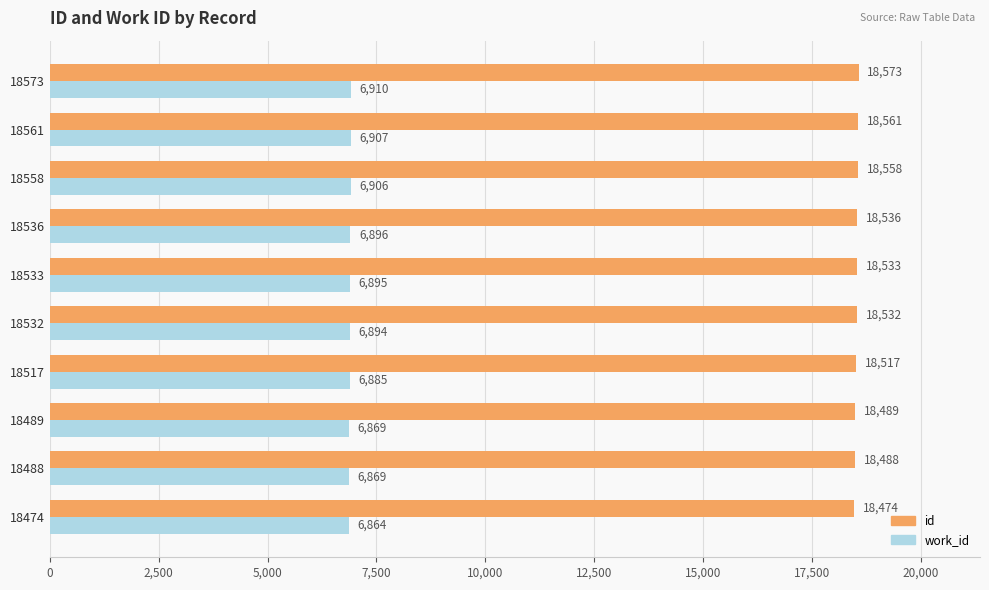

Rank the series by their maximum value, from highest to lowest.

id, work_id